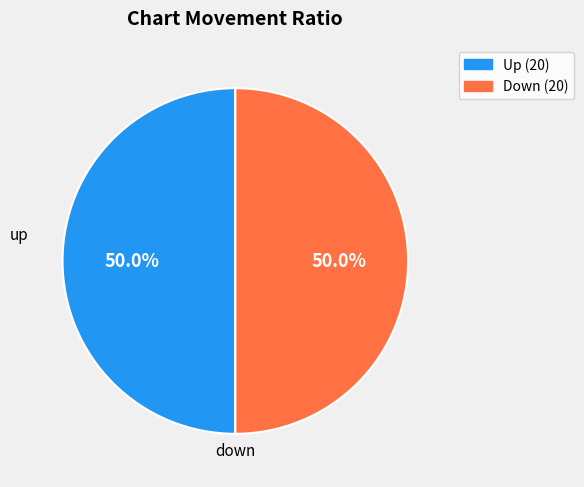

Approximately how many times larger is the value at up compared to down?

1.0